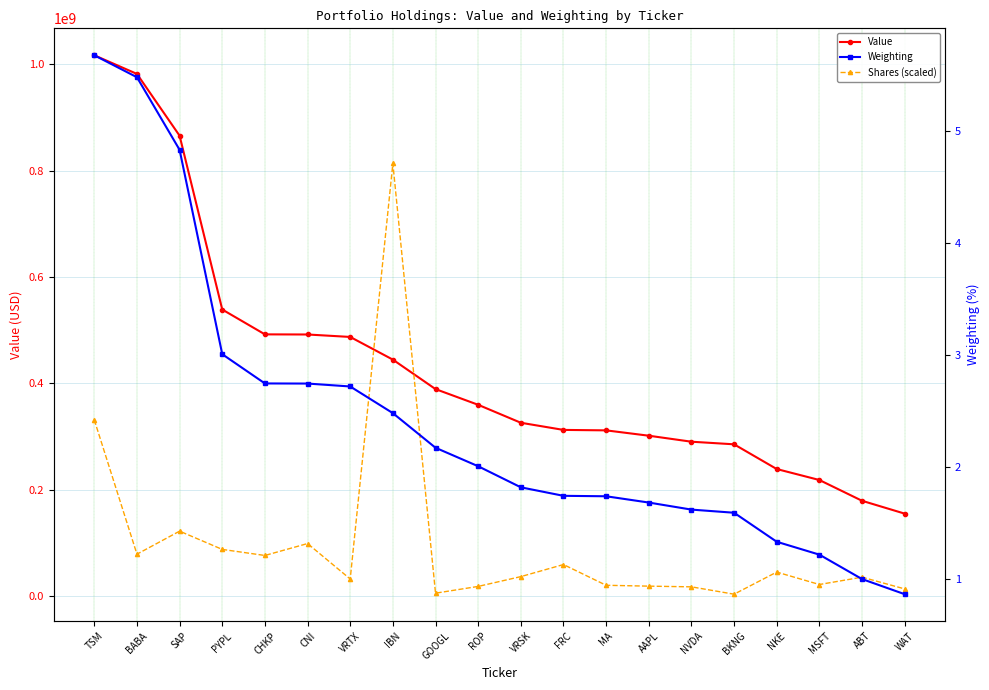

What is the average value of the Value series?

434194350.0